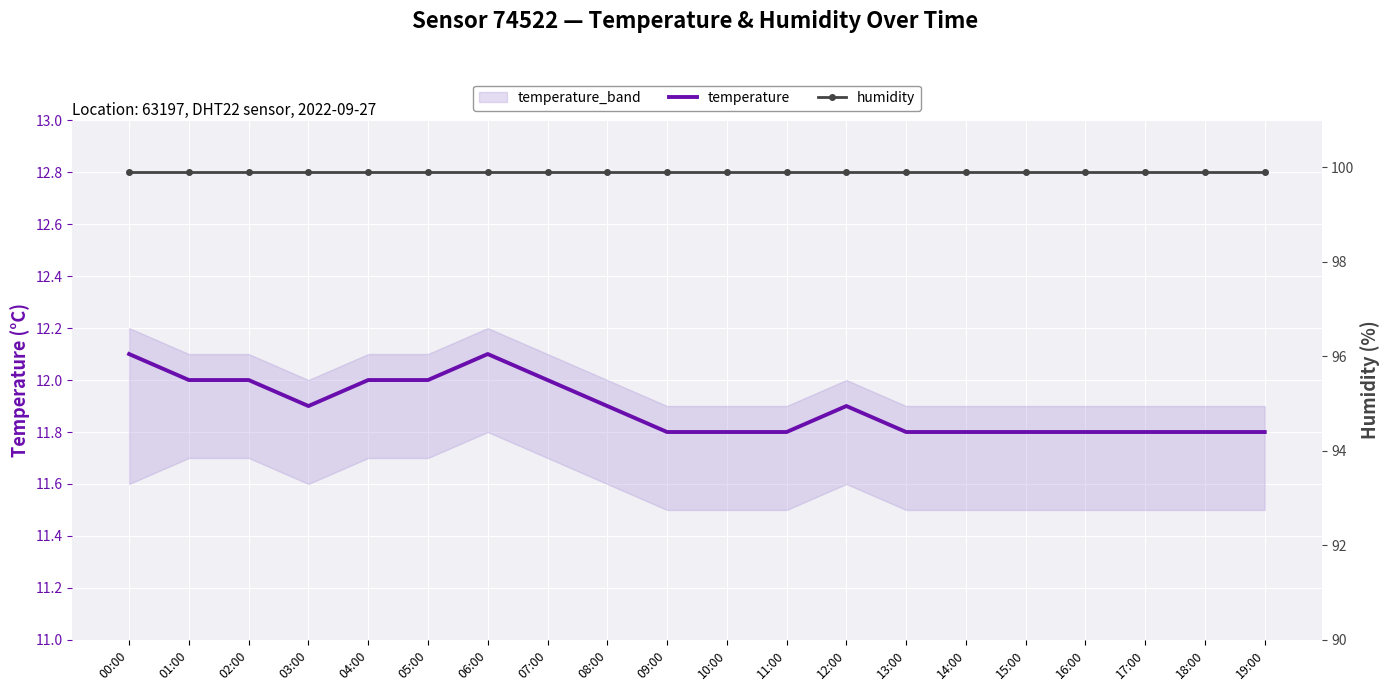

Rank the categories by humidity value from lowest to highest.

00:00, 01:00, 02:00, 03:00, 04:00, 05:00, 06:00, 07:00, 08:00, 09:00, 10:00, 11:00, 12:00, 13:00, 14:00, 15:00, 16:00, 17:00, 18:00, 19:00